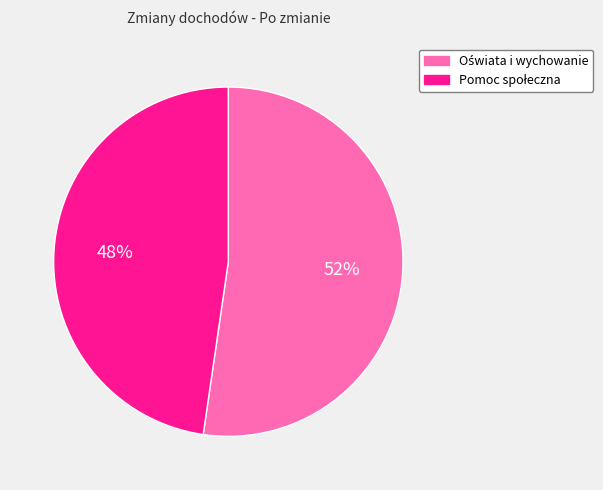

To the nearest percent, what is the average slice percentage?

50%